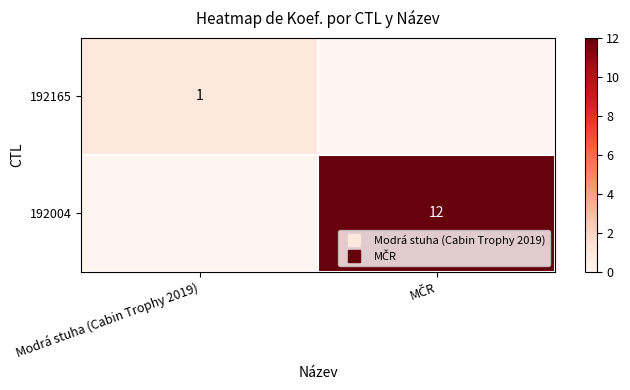

Which has a higher value, Modrá stuha (Cabin Trophy 2019) or MČR?

Modrá stuha (Cabin Trophy 2019)